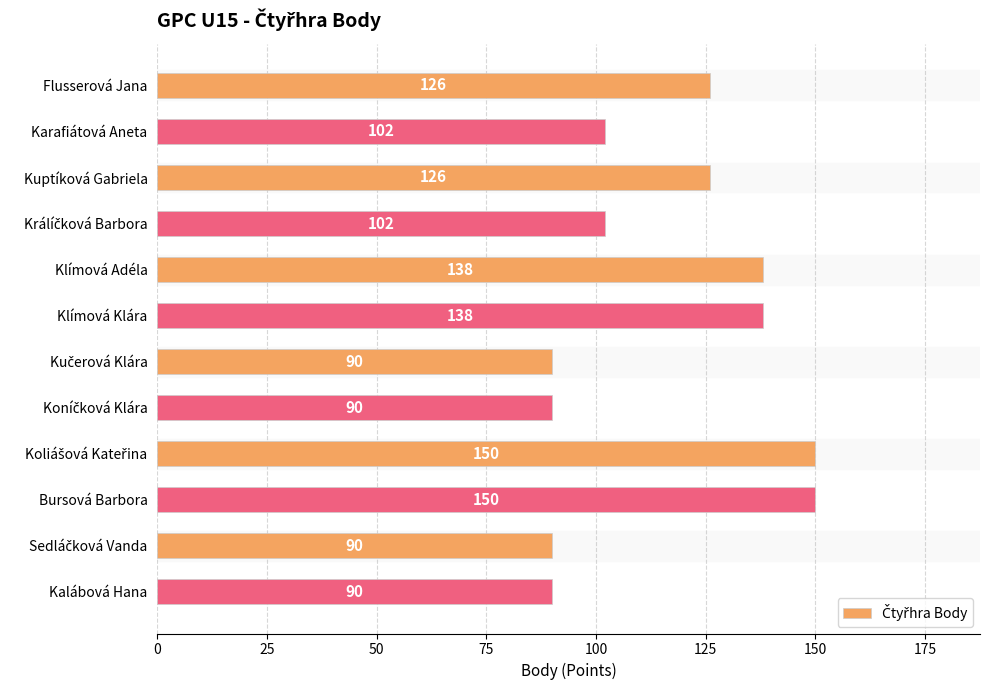

What is the label of the 1st bar from the top?

Flusserová Jana